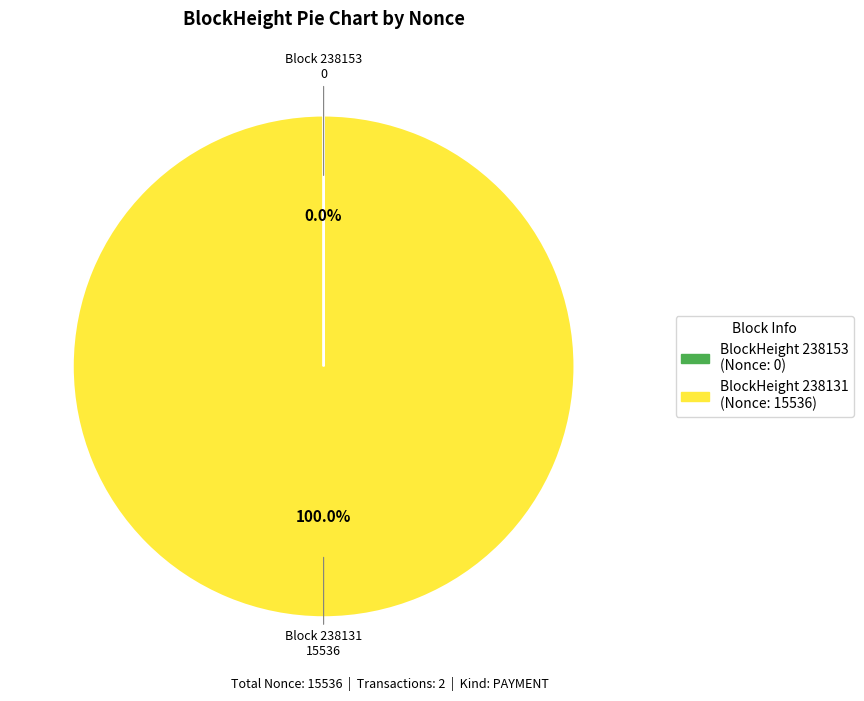

Does any single category account for the majority?

Yes